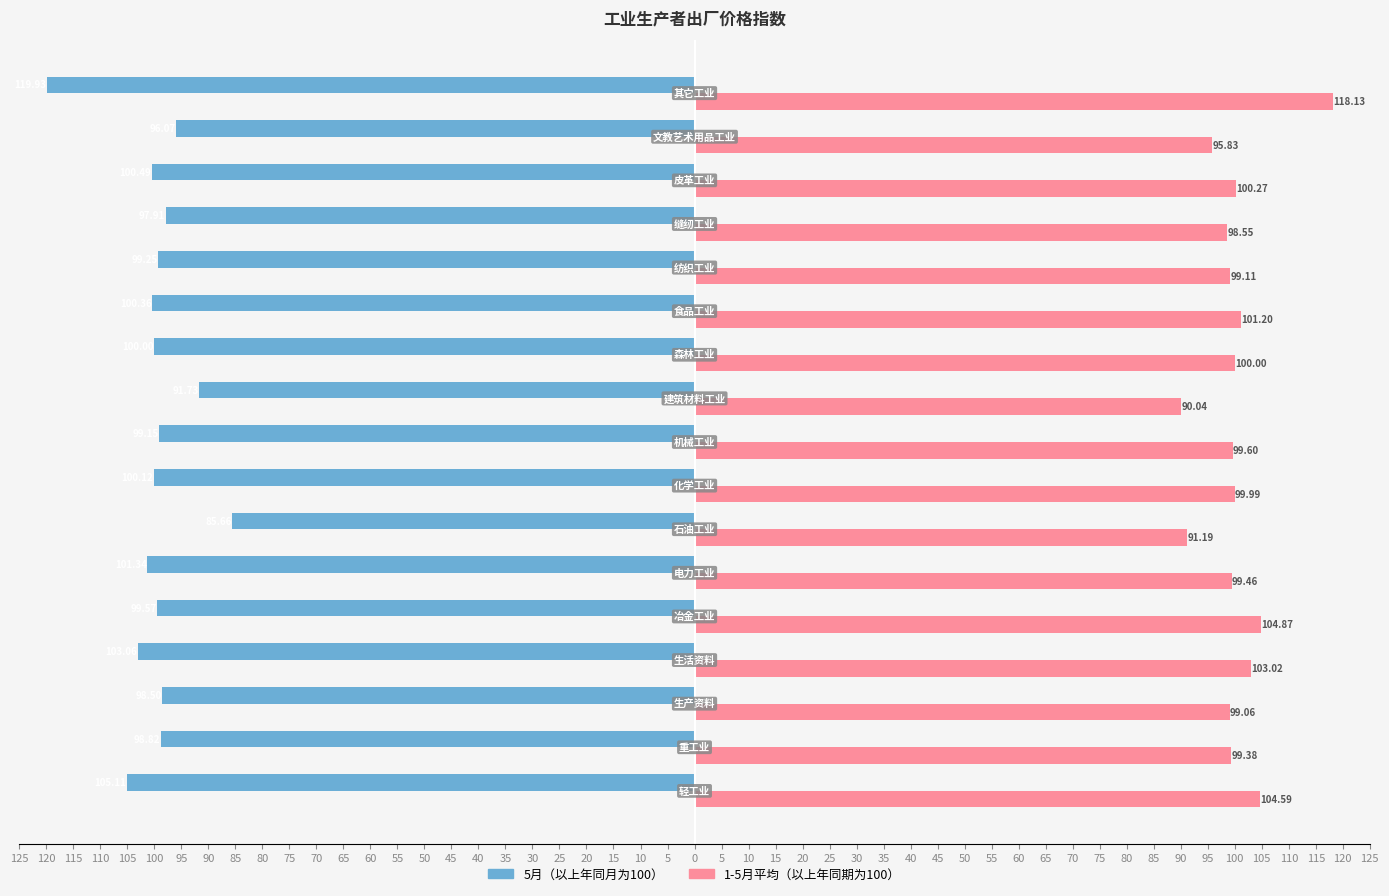

What are all the series names shown in the legend?

5月（以上年同月为100）, 1-5月平均（以上年同期为100）